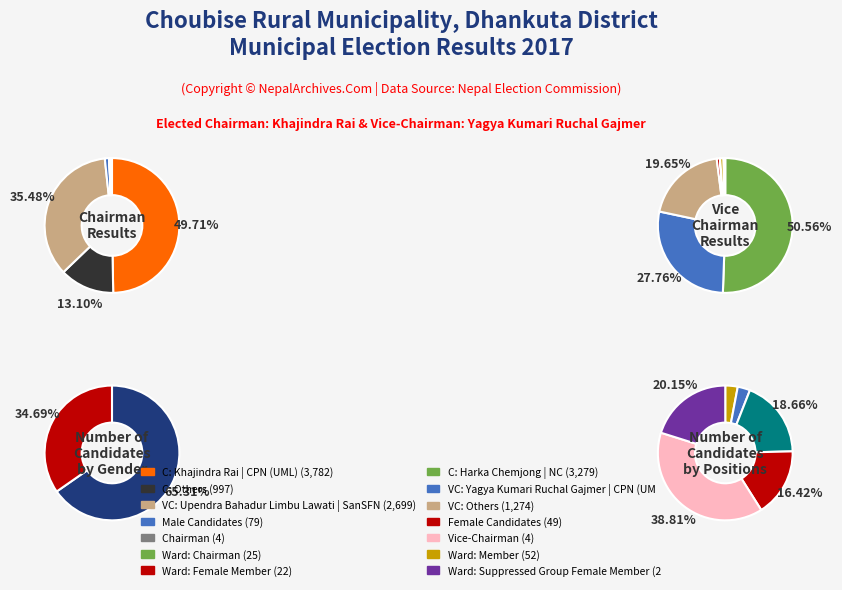

To the nearest percent, what is the average slice percentage?

7%